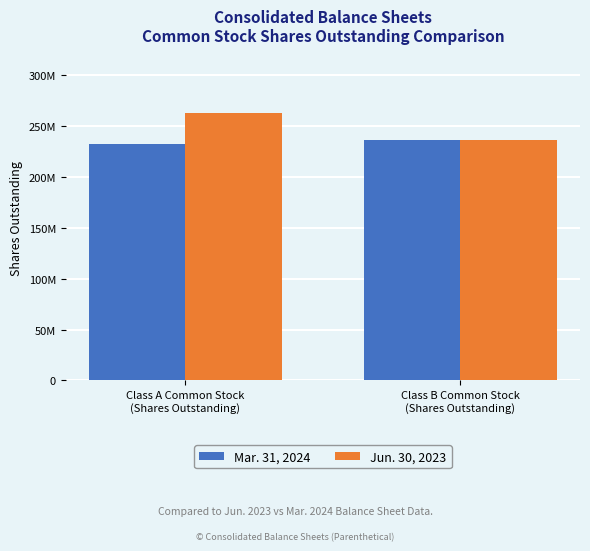

What are all the series names shown in the legend?

Mar. 31, 2024, Jun. 30, 2023